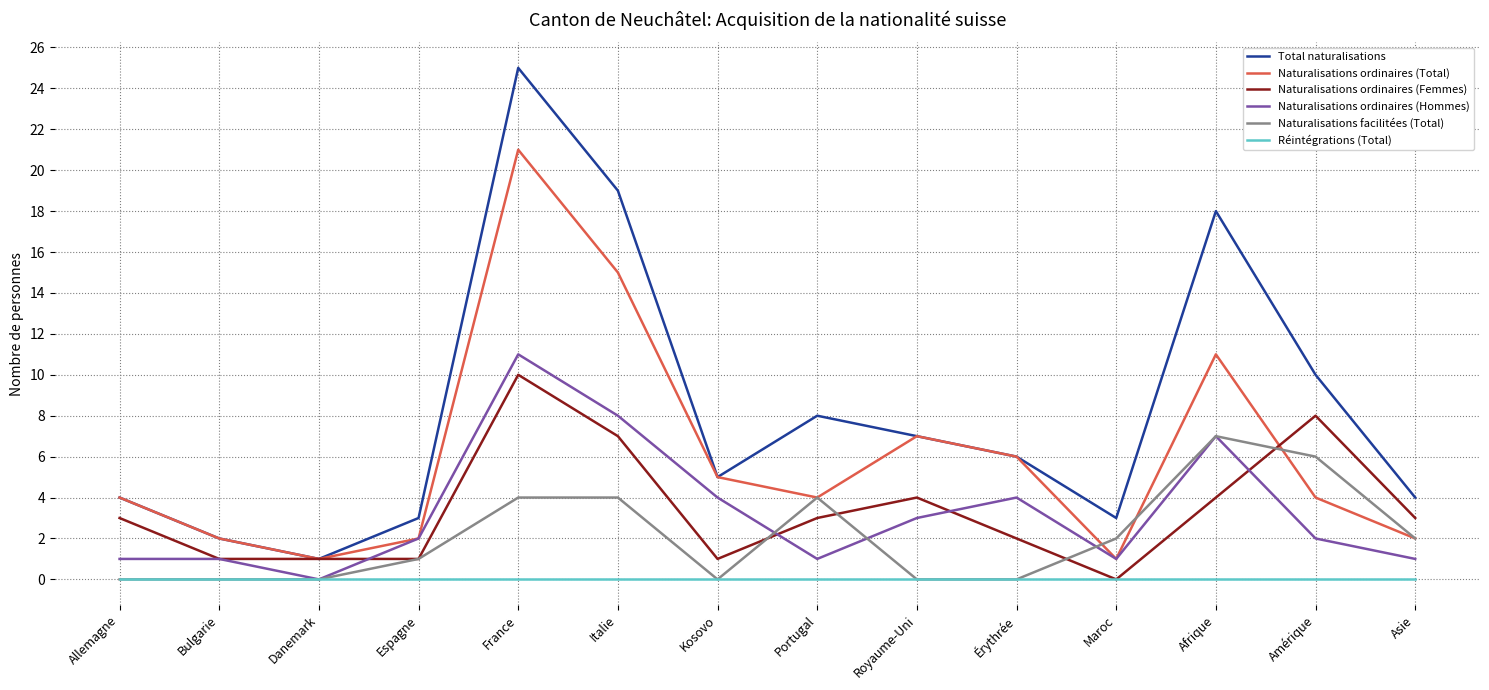

The value of Total naturalisations at Espagne is 3. True or false?

True